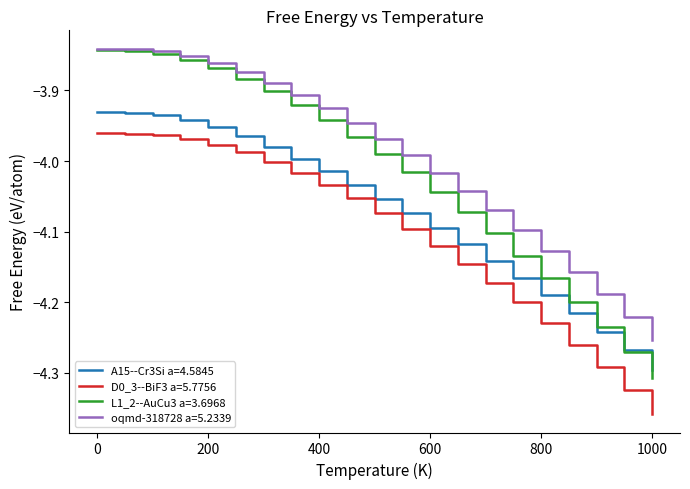

Rank the series by their average value, from highest to lowest.

oqmd-318728 a=5.2339, L1_2--AuCu3 a=3.6968, A15--Cr3Si a=4.5845, D0_3--BiF3 a=5.7756